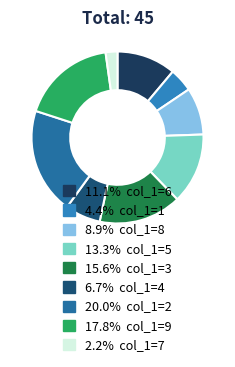

Which category has the smallest portion of the pie?

7